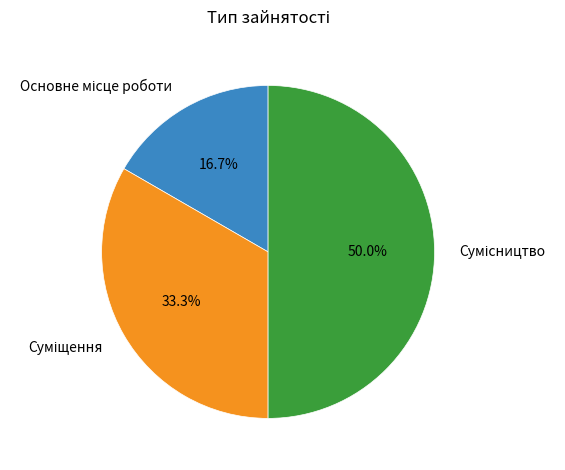

How many segments does this pie chart have?

3